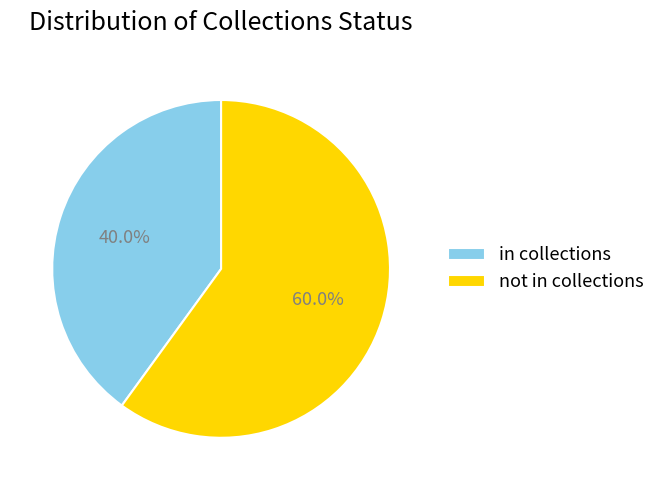

Between in collections and not in collections, which is larger?

not in collections